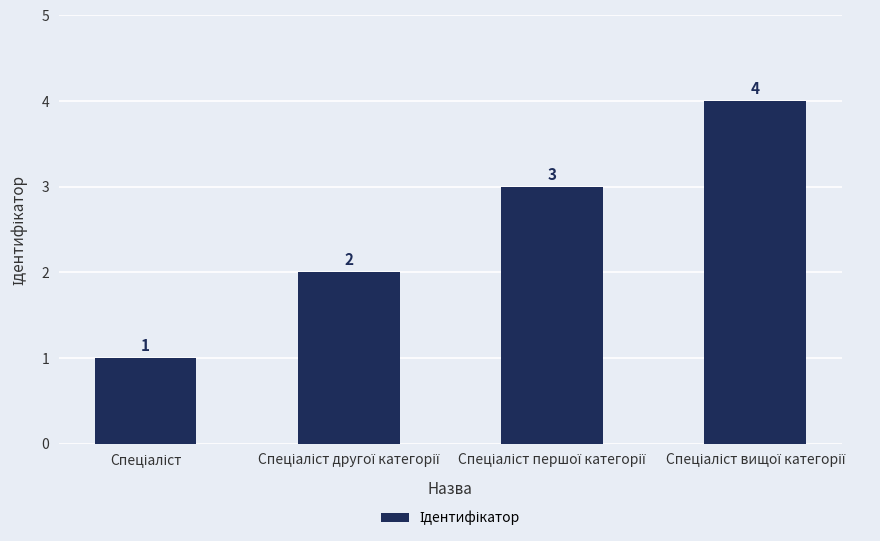

What is the greatest value displayed?

4